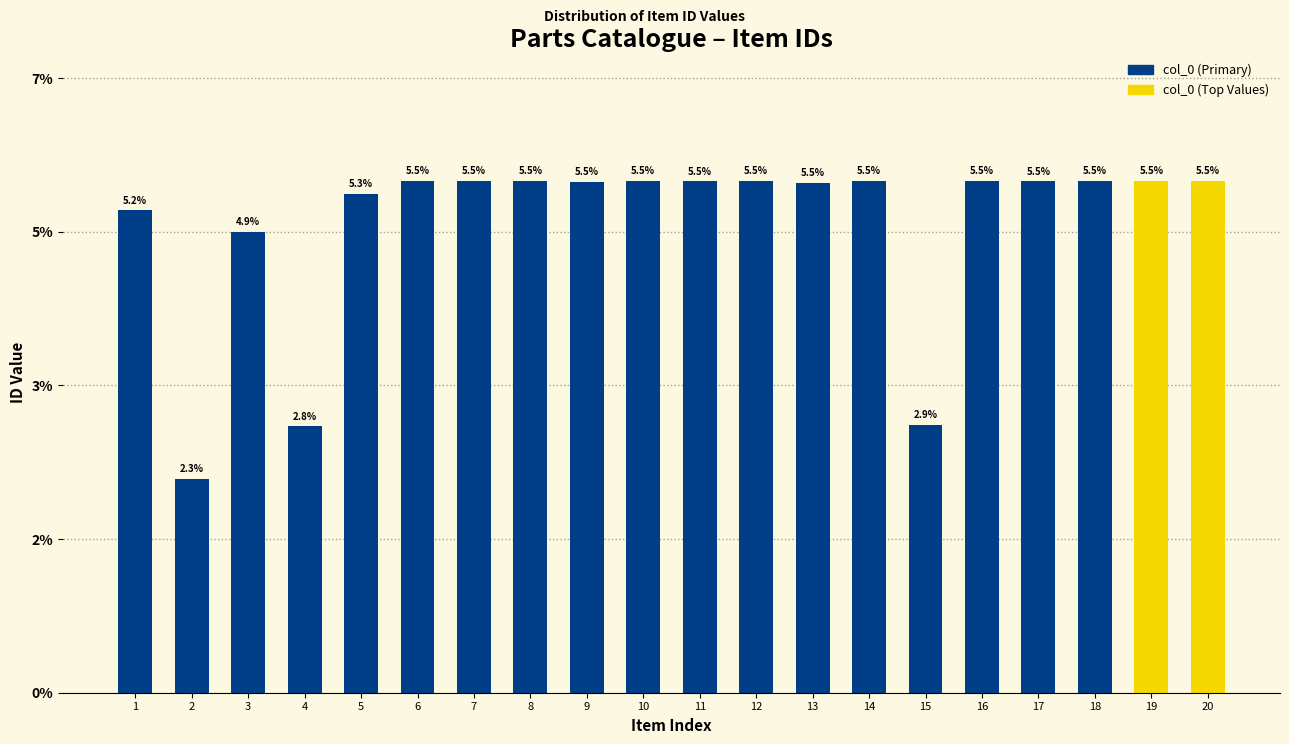

Are the bars horizontal?

No